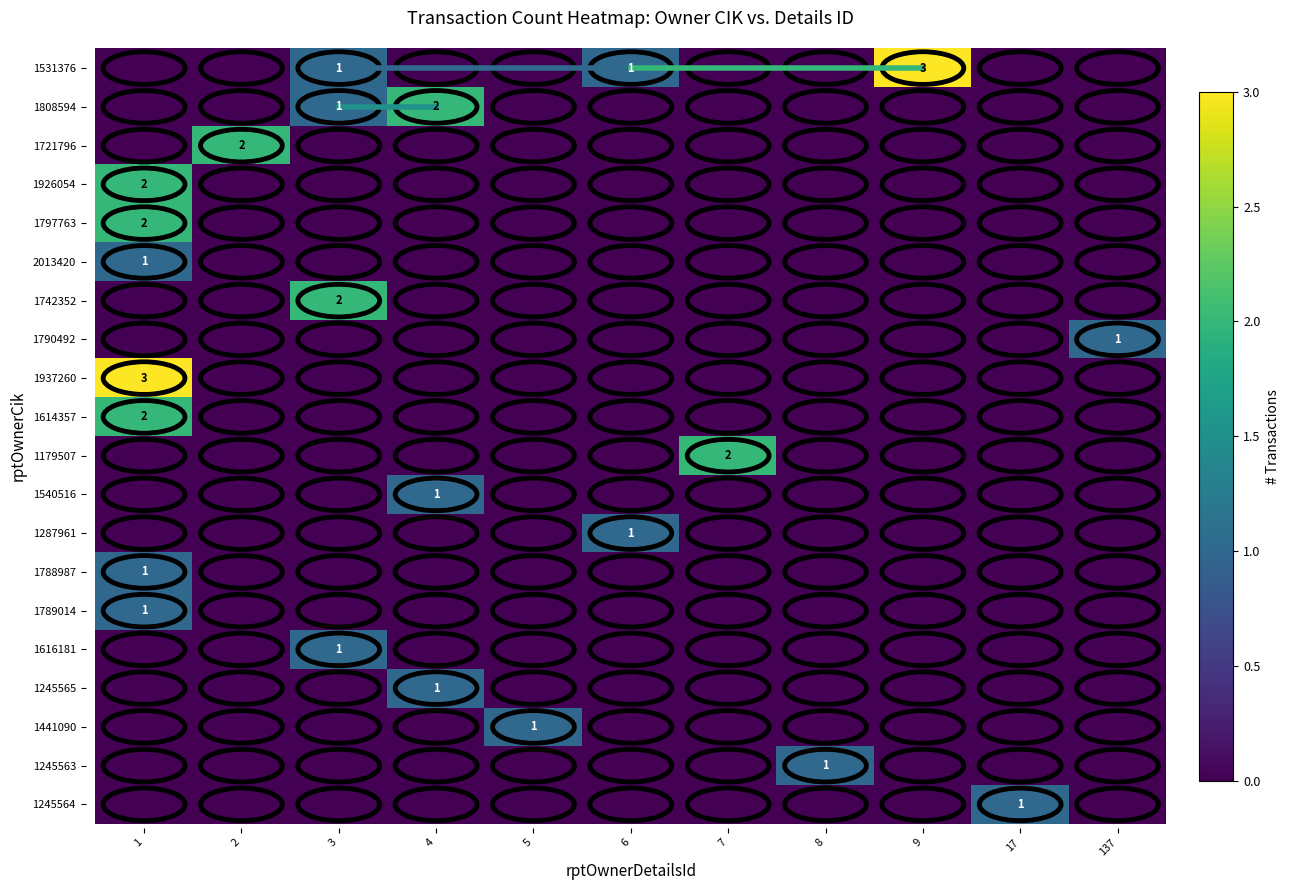

Between 2 and 8, which is larger?

2